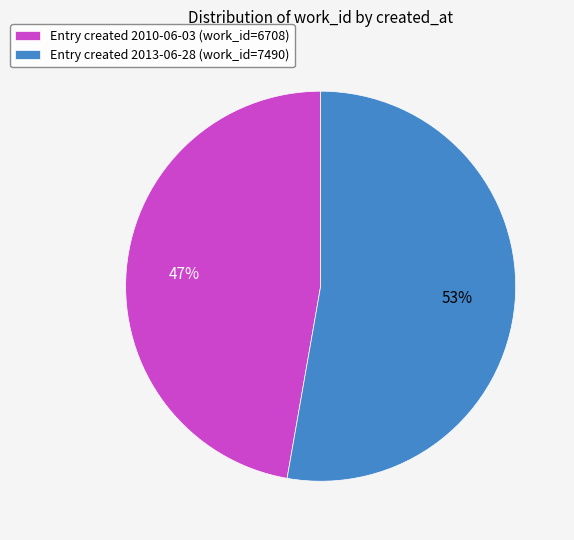

How many segments does this pie chart have?

2